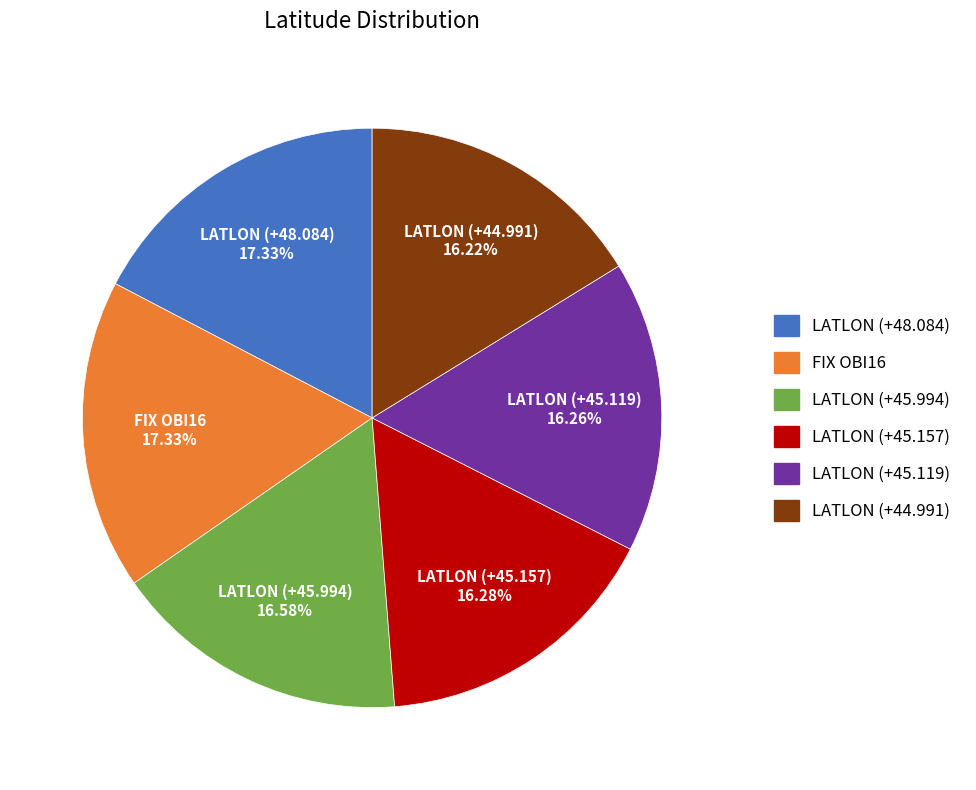

Does LATLON (+48.084) account for over 50% of the chart?

No